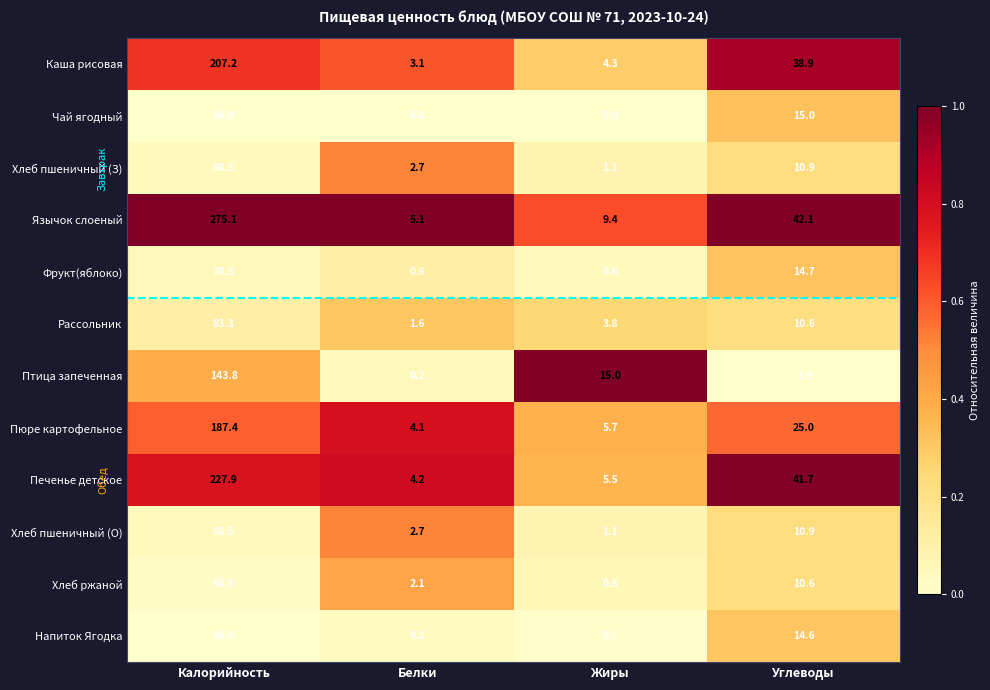

Where does the Фрукт(яблоко) series first go above 14?

Калорийность